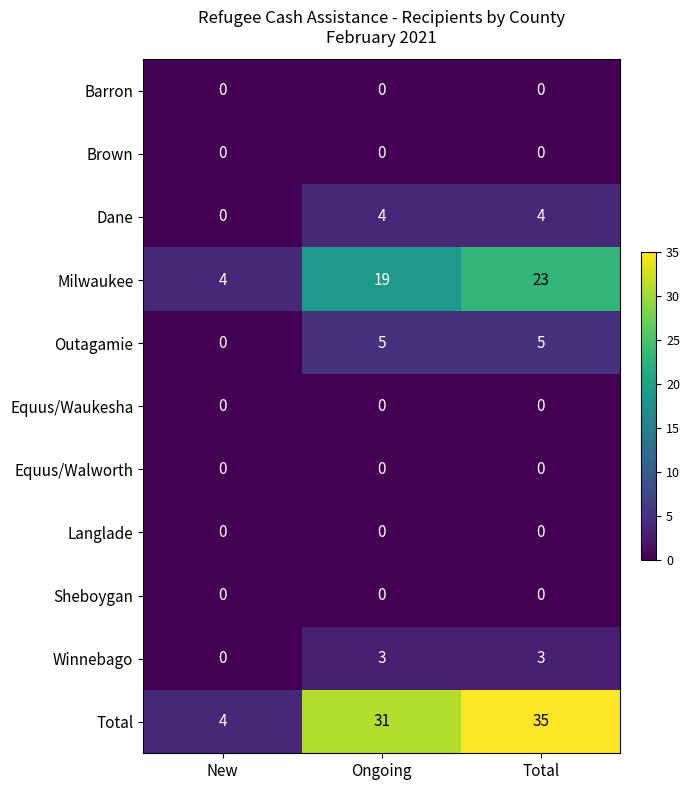

What is the difference between the highest and lowest values at Ongoing?

31